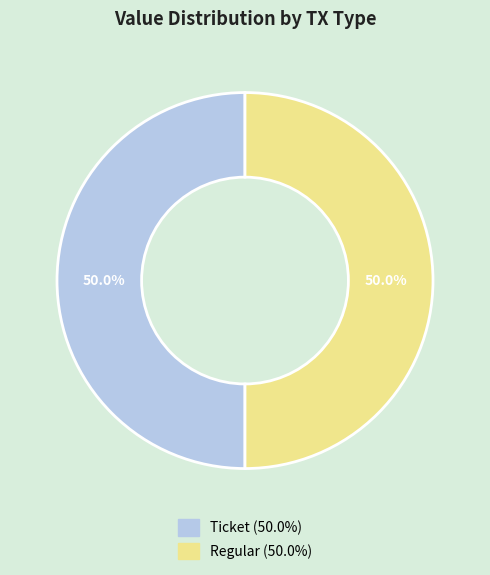

How many slices are in this pie chart?

2